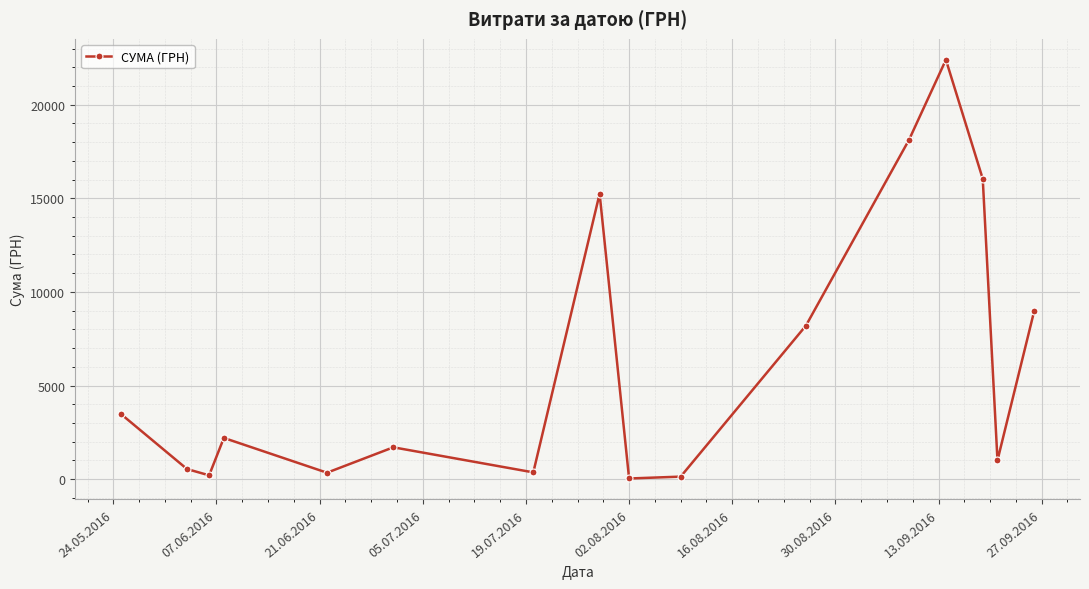

How many data points are less than 2202?

8